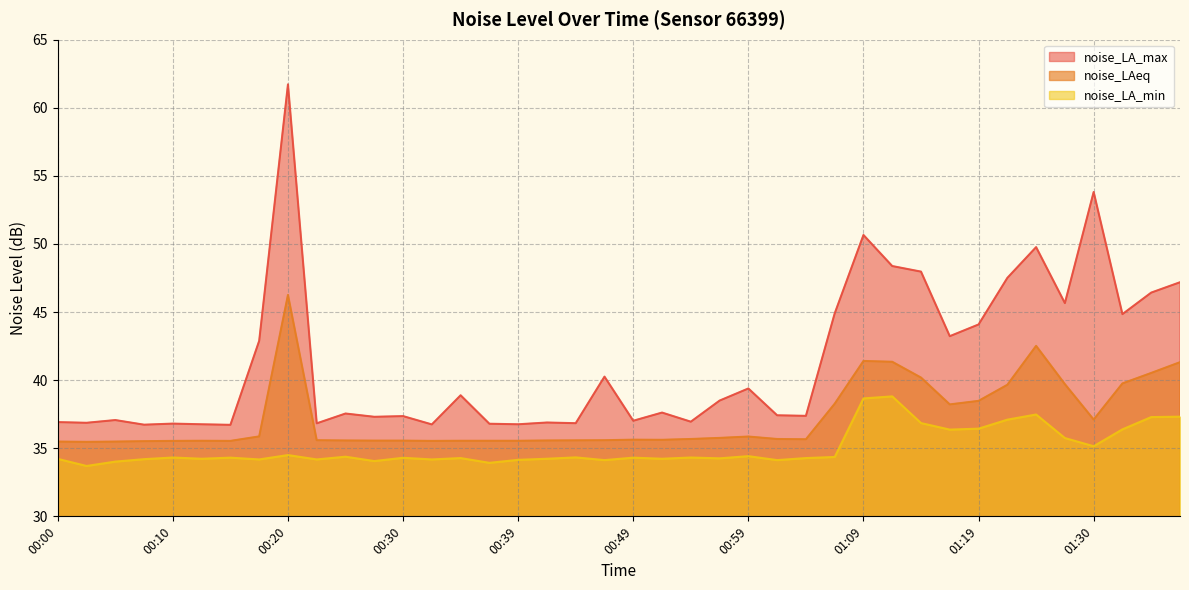

How many interior local peaks does the noise_LA_min series have?

12